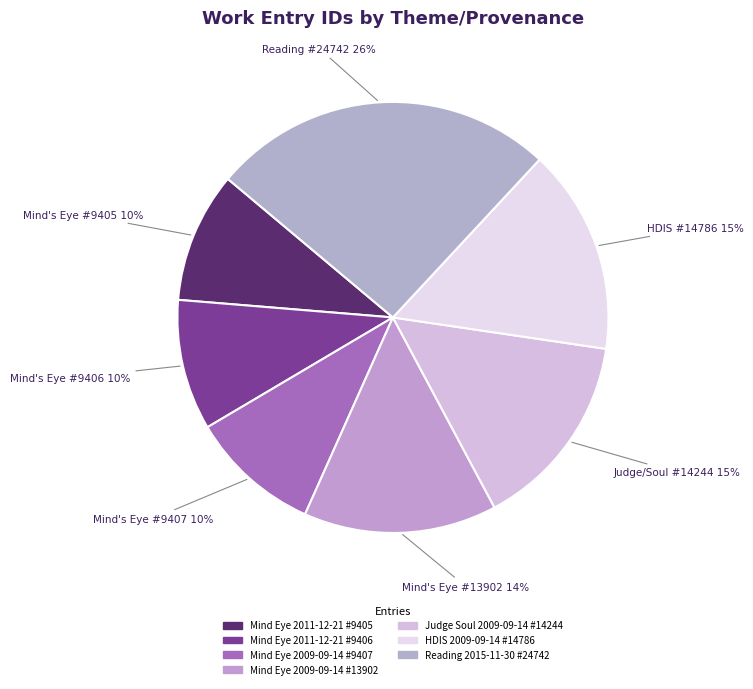

Count the number of slices in the pie.

7